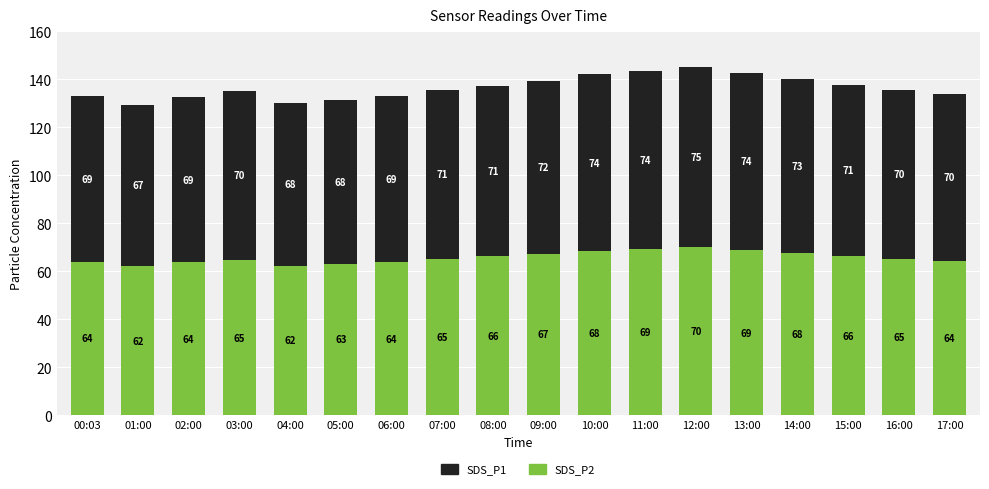

What value does the SDS_P2 series have at 05:00?

63.2